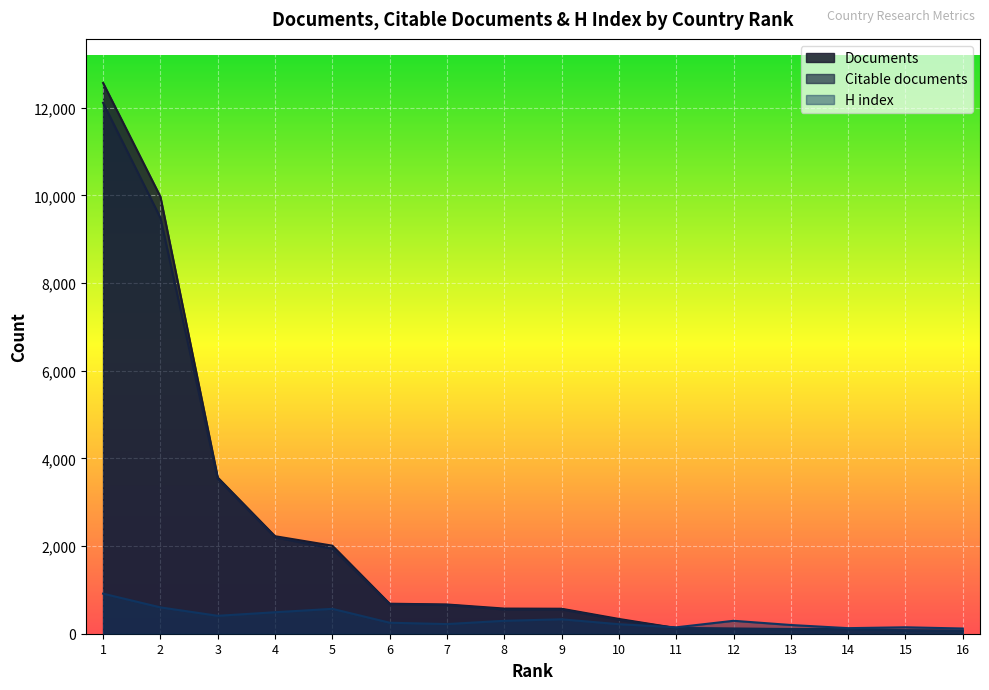

Which series has the largest range (max minus min)?

Documents